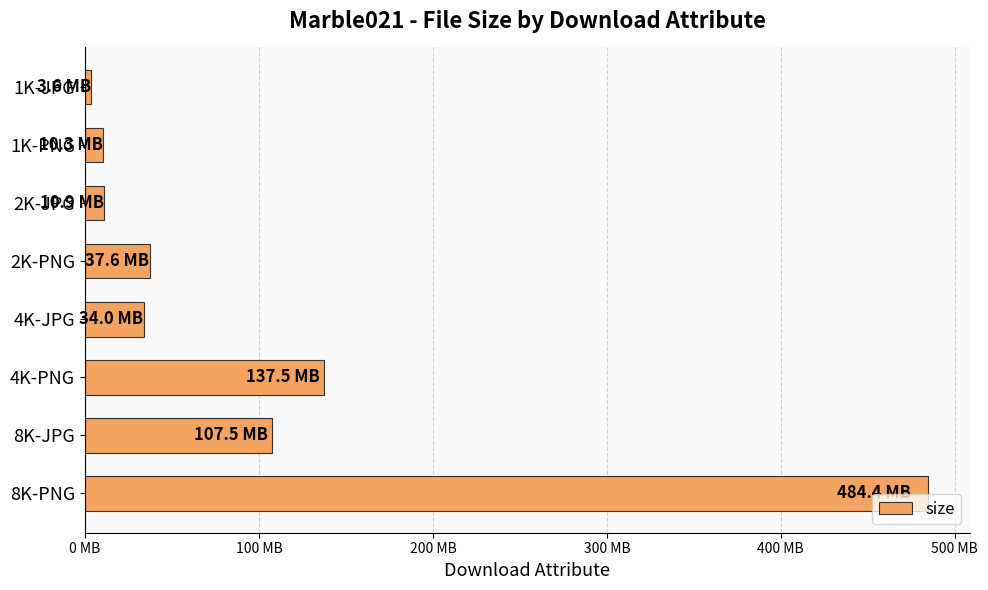

Does the chart contain any negative values?

No